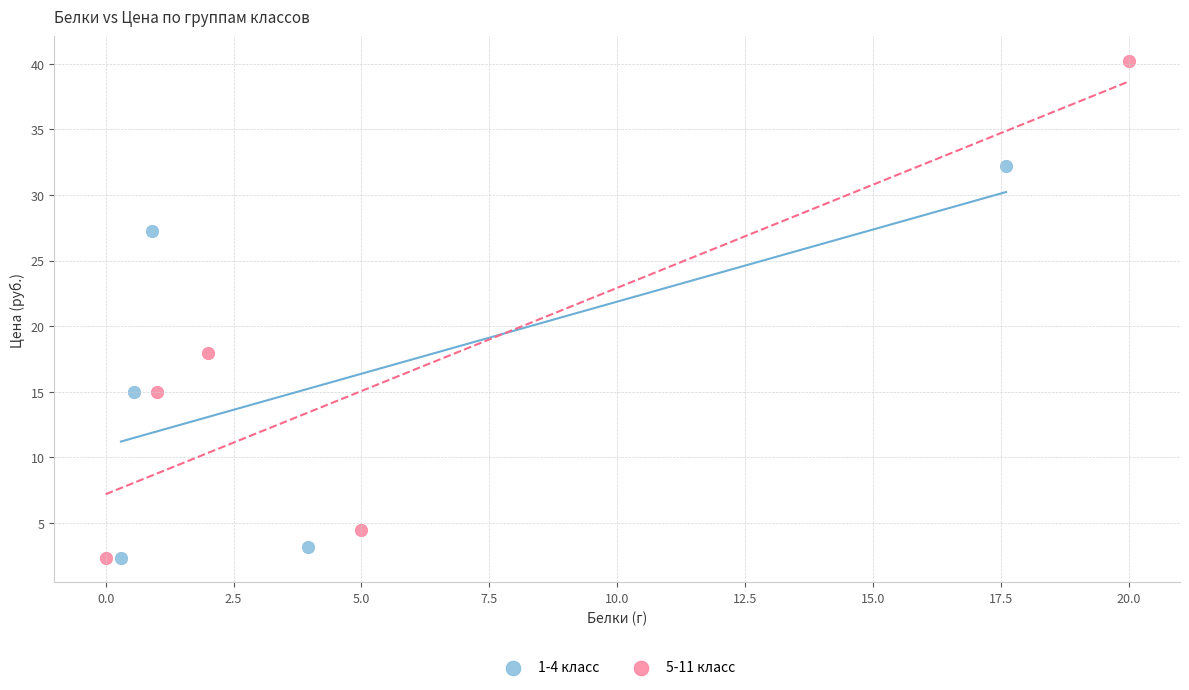

Which series reaches the maximum Y coordinate?

5-11 класс